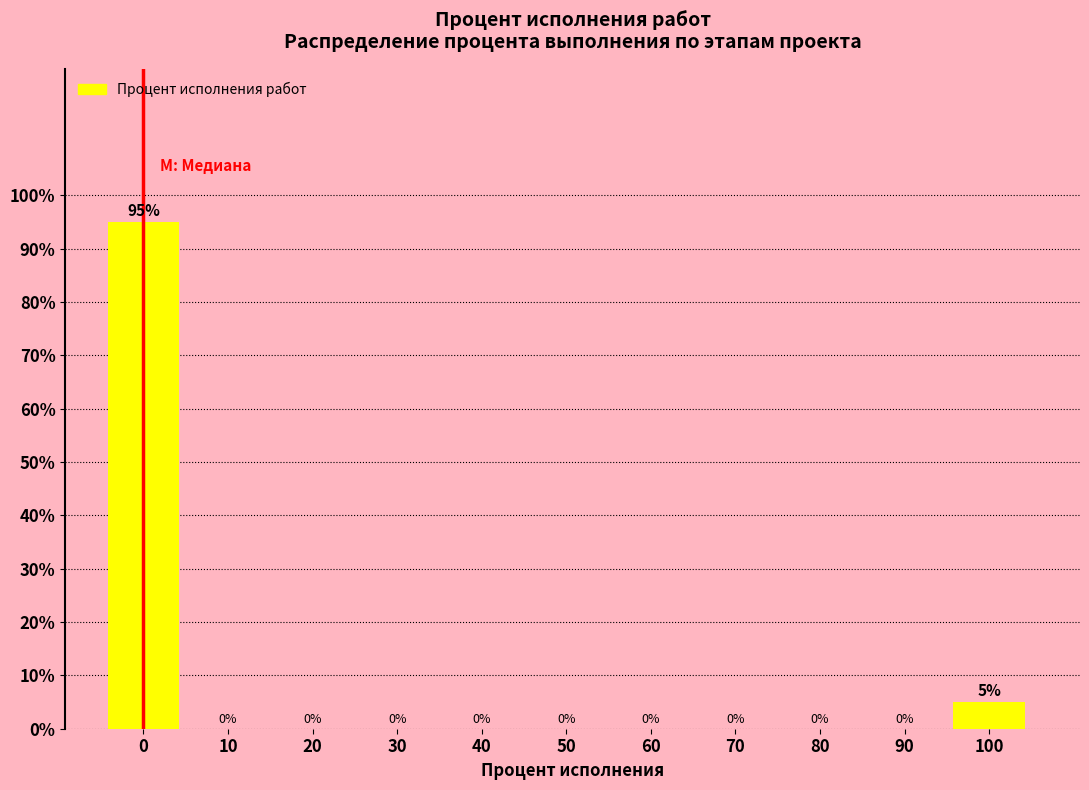

Reading left to right, transcribe all the data shown in this chart.

0=95	10=0	20=0	30=0	40=0	50=0	60=0	70=0	80=0	90=0	100=5